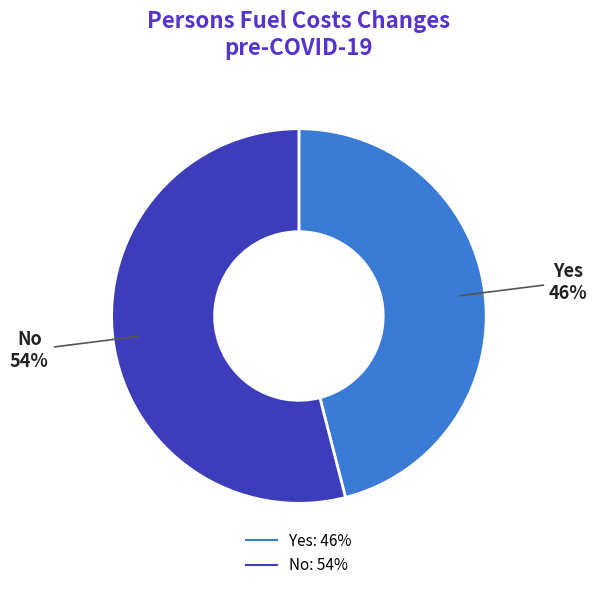

Which slice represents more than half of the pie?

No